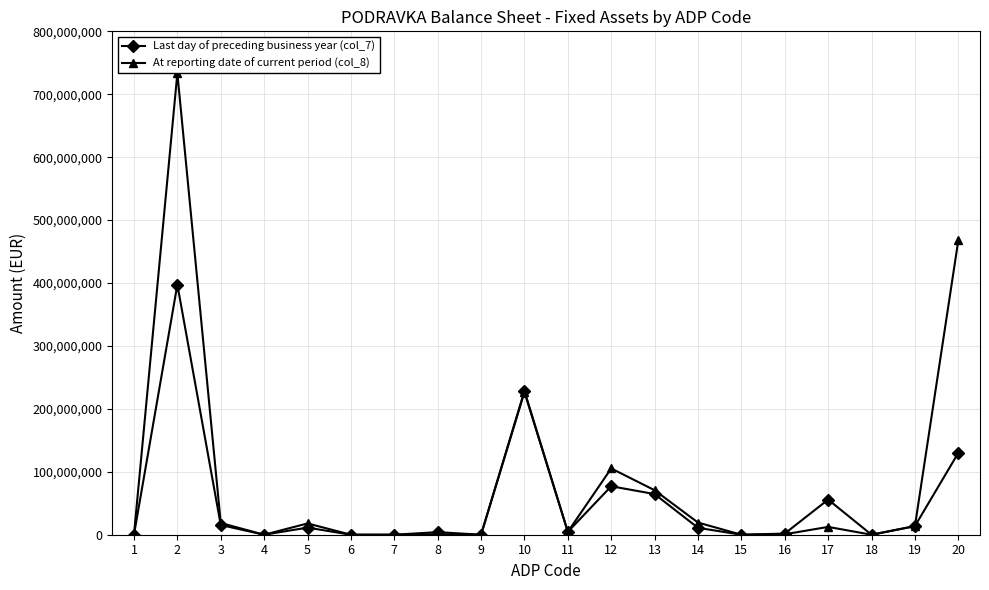

Which category has the highest value in the Last day of preceding business year (col_7) series?

2